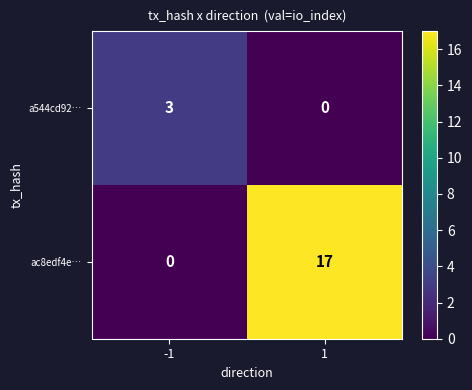

Count the number of data series in this chart.

2